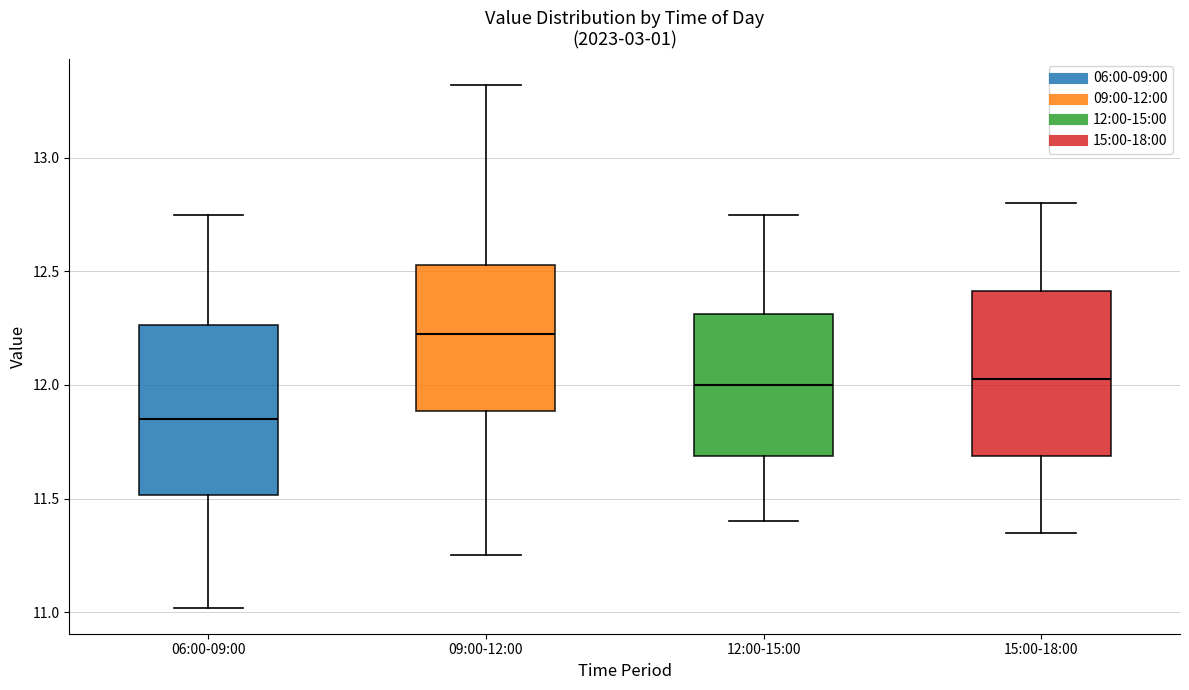

Where does the median line of the box for 06:00-09:00 sit on the y-axis? The values are not printed on the chart, so give them approximately, as read against the axis.

11.85